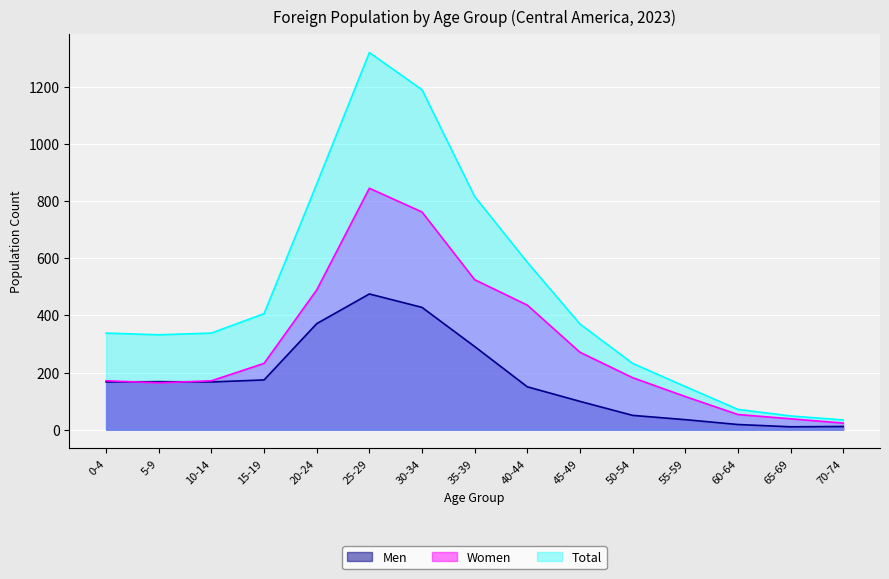

Where is Women nearest to the value 434?

40-44